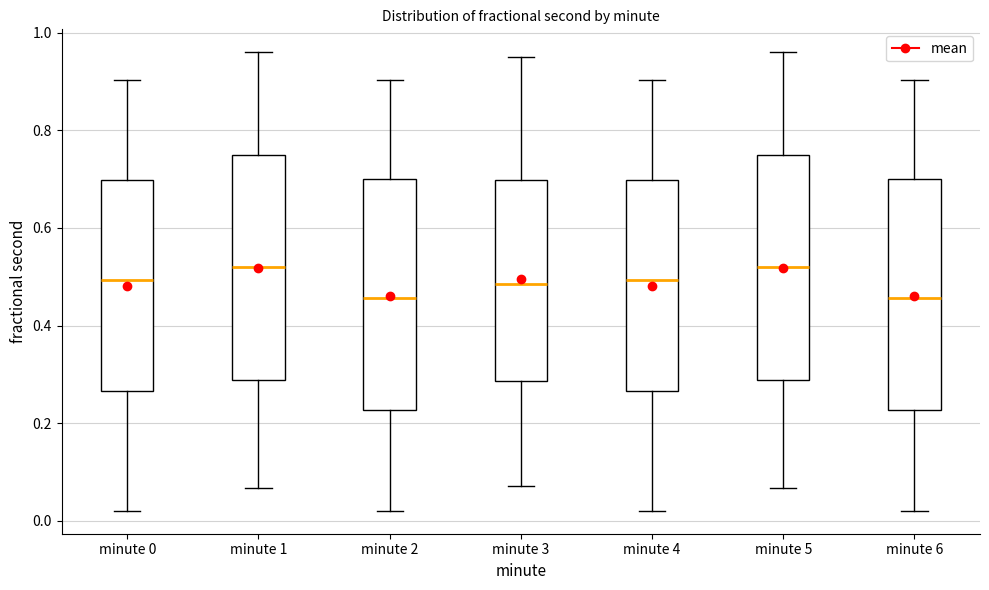

Reading left to right, read every box against the y-axis: the position of its median line, the range the box covers, and the ends of its whiskers. The values are not printed on the chart, so give them approximately, as read against the axis.

minute 0: median 0.50, box 0.26 to 0.70, whiskers 0.02 to 0.90
minute 1: median 0.52, box 0.28 to 0.74, whiskers 0.06 to 0.96
minute 2: median 0.46, box 0.22 to 0.70, whiskers 0.02 to 0.90
minute 3: median 0.48, box 0.28 to 0.70, whiskers 0.08 to 0.94
minute 4: median 0.50, box 0.26 to 0.70, whiskers 0.02 to 0.90
minute 5: median 0.52, box 0.28 to 0.74, whiskers 0.06 to 0.96
minute 6: median 0.46, box 0.22 to 0.70, whiskers 0.02 to 0.90